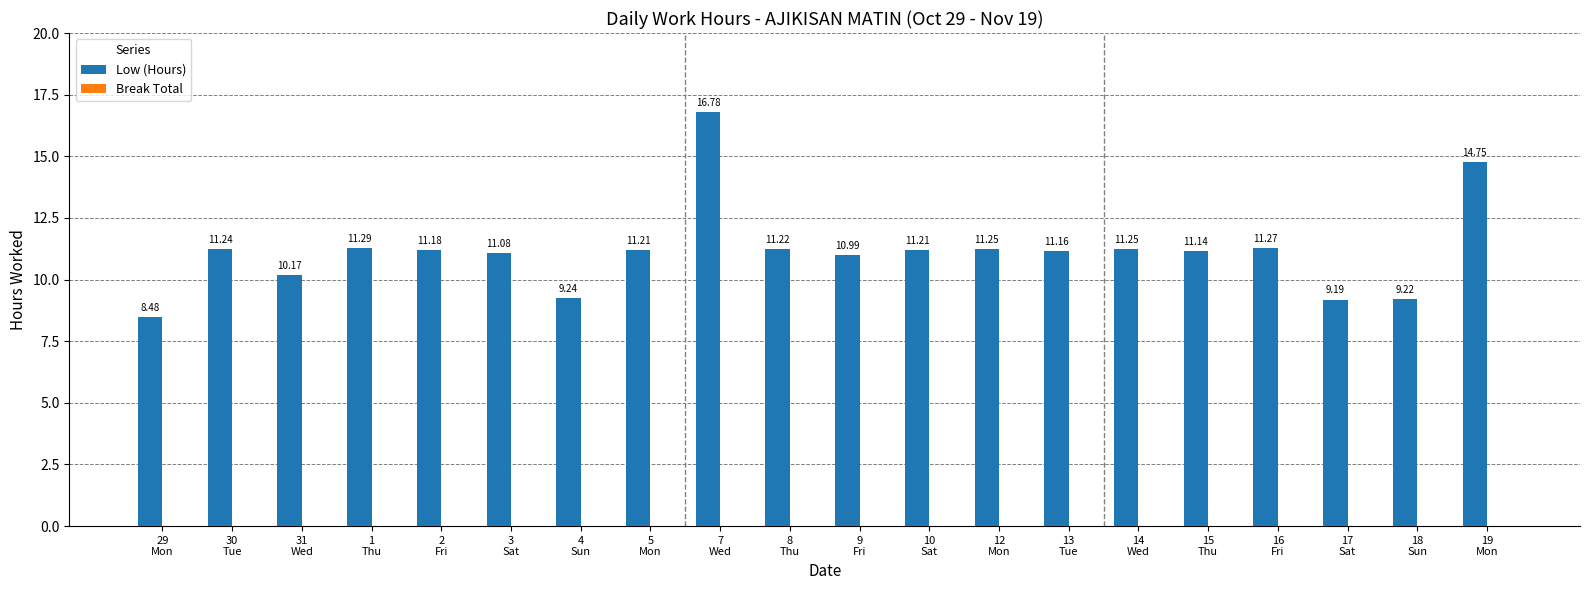

What is the difference between the second highest and second lowest values?

5.6